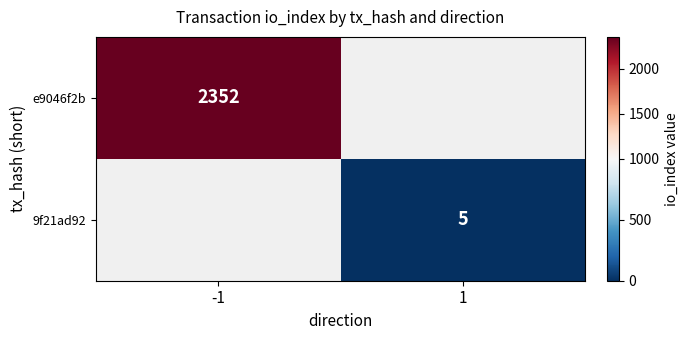

Is the value of e9046f2b at -1 greater than the value of 9f21ad92 at 1?

Yes